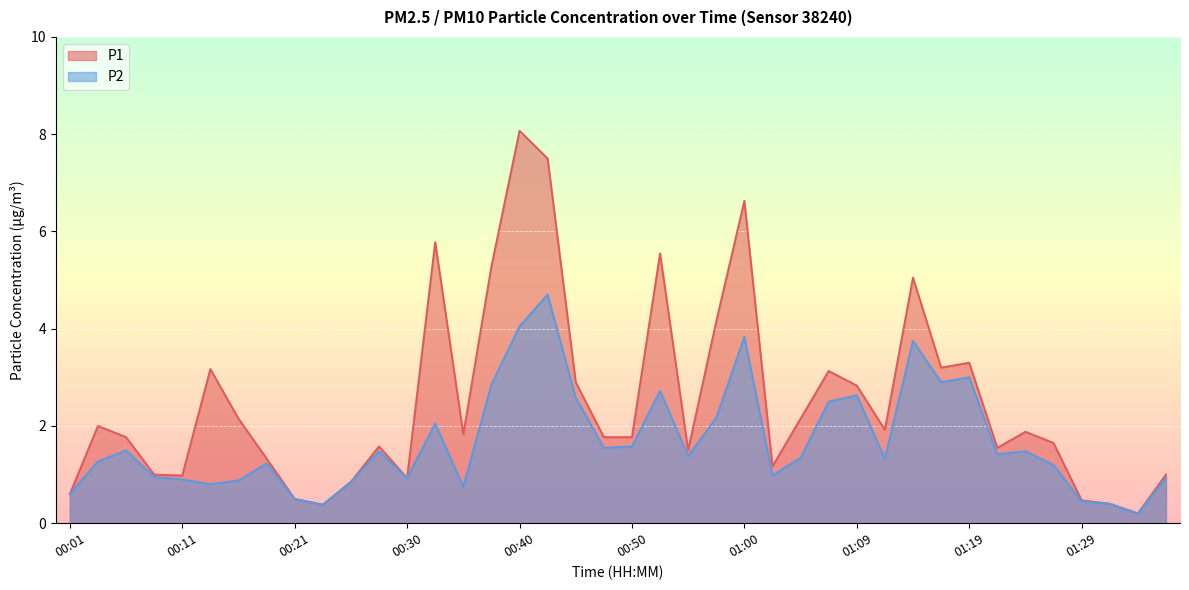

True or false: P1 and P2 intersect in this chart.

False